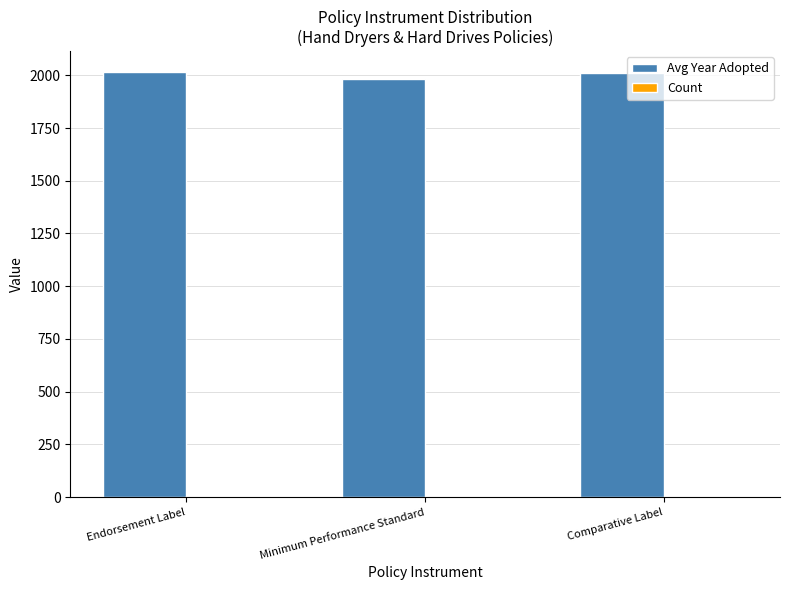

Does the chart contain stacked bars?

No